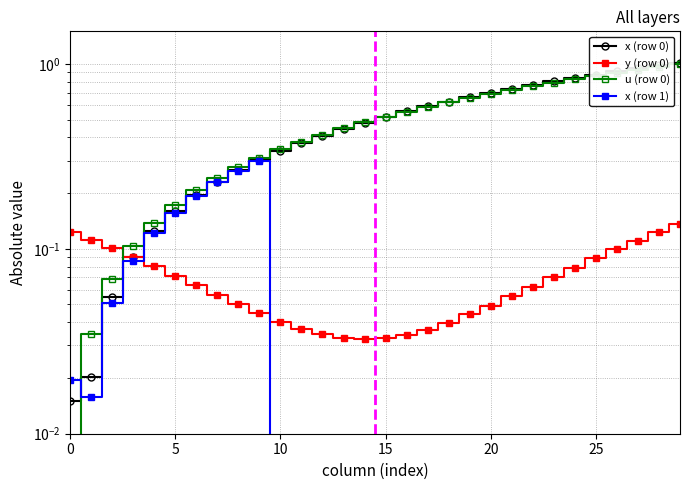

Which series has the widest spread of values?

x (row 0)